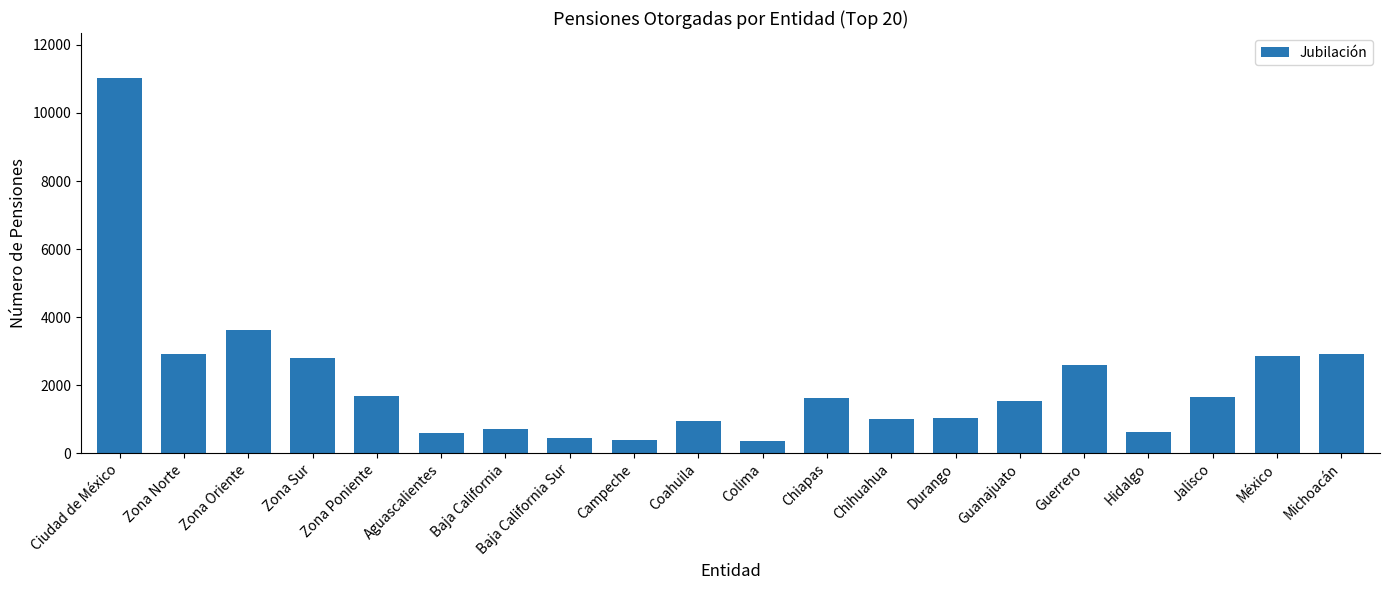

What is the greatest value displayed?

11027